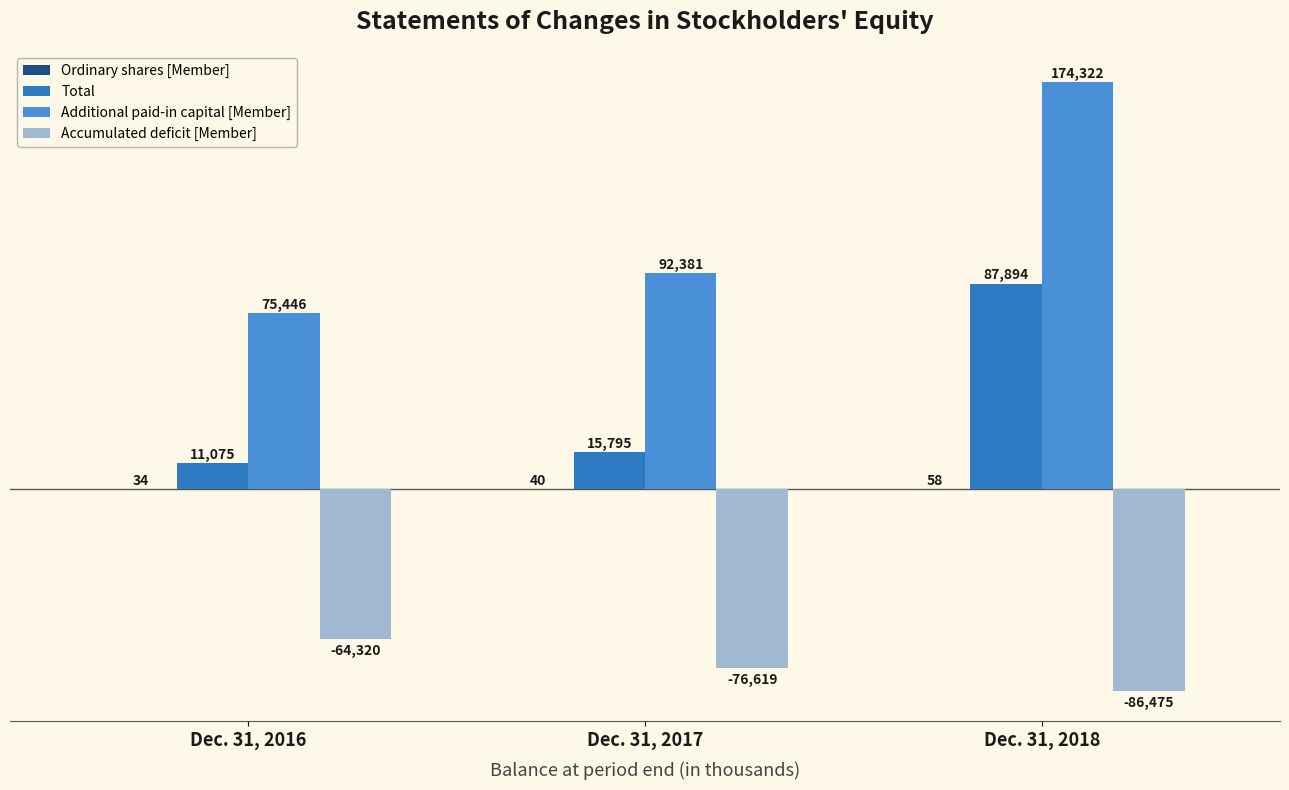

What is the maximum value for Accumulated deficit [Member]?

-64320